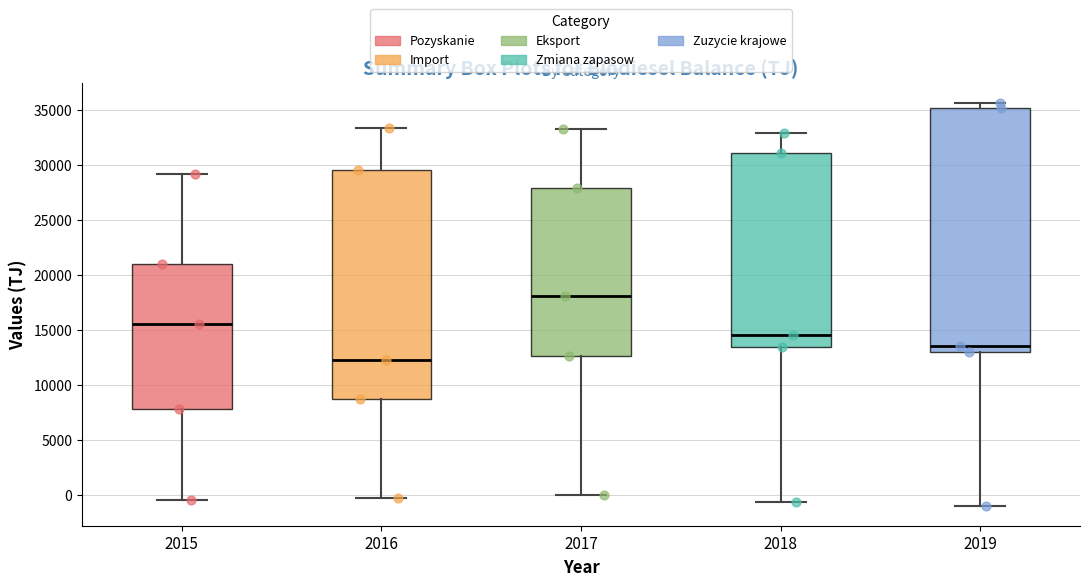

Comparing the boxes themselves (not the whiskers), which one is the tallest?

2019